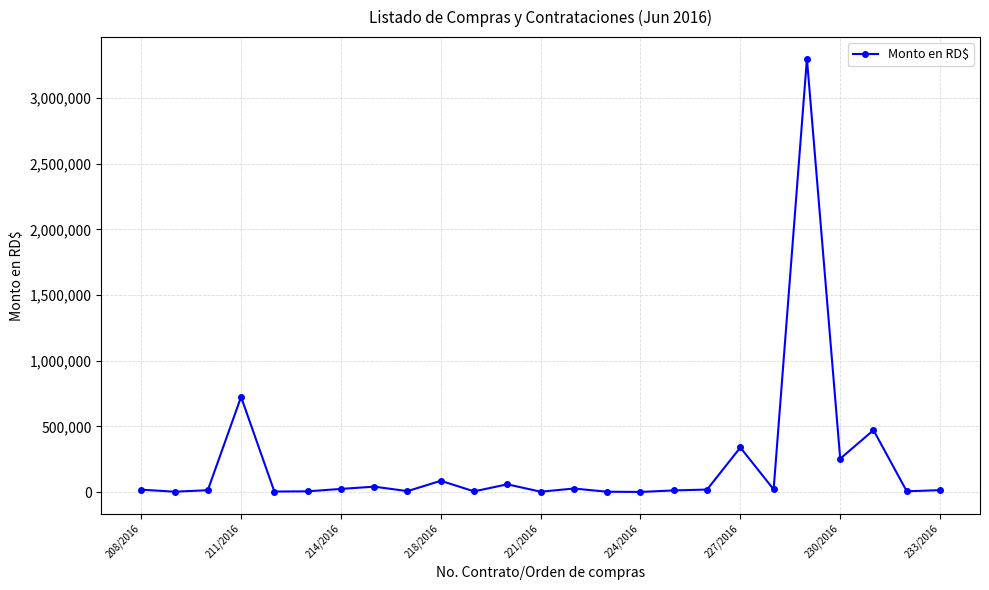

How many data points does each series have?

25